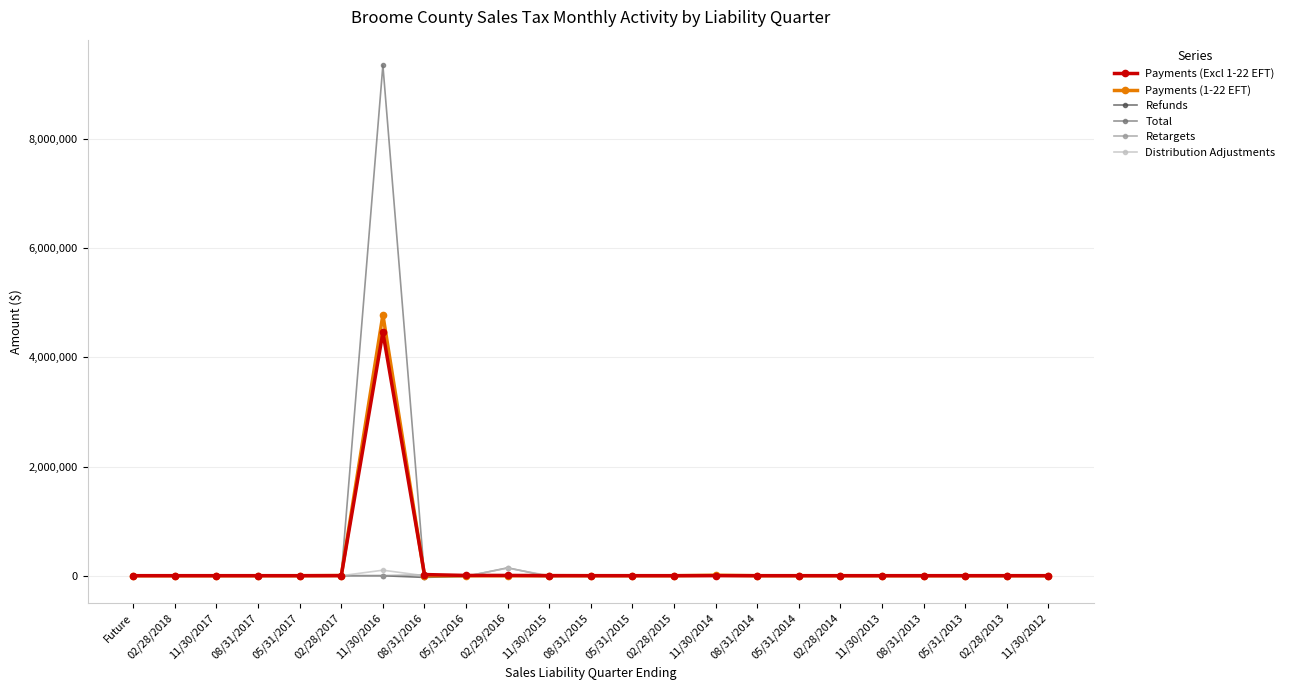

What is the label of the 21st point from the right?

11/30/2017